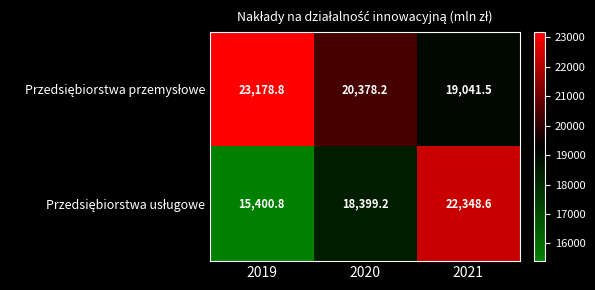

What is the total value across all series at 2020?

38777.4